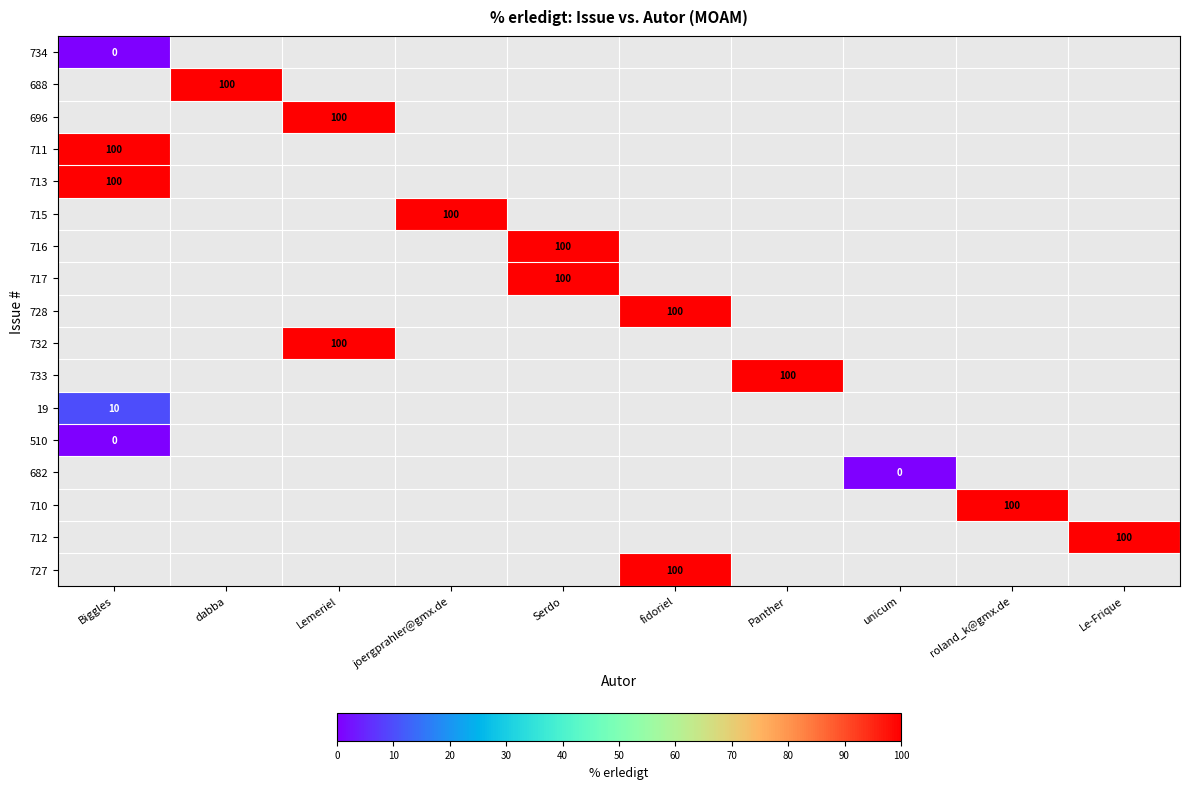

True or false: 732 has a value of 176 at Lemeriel.

False